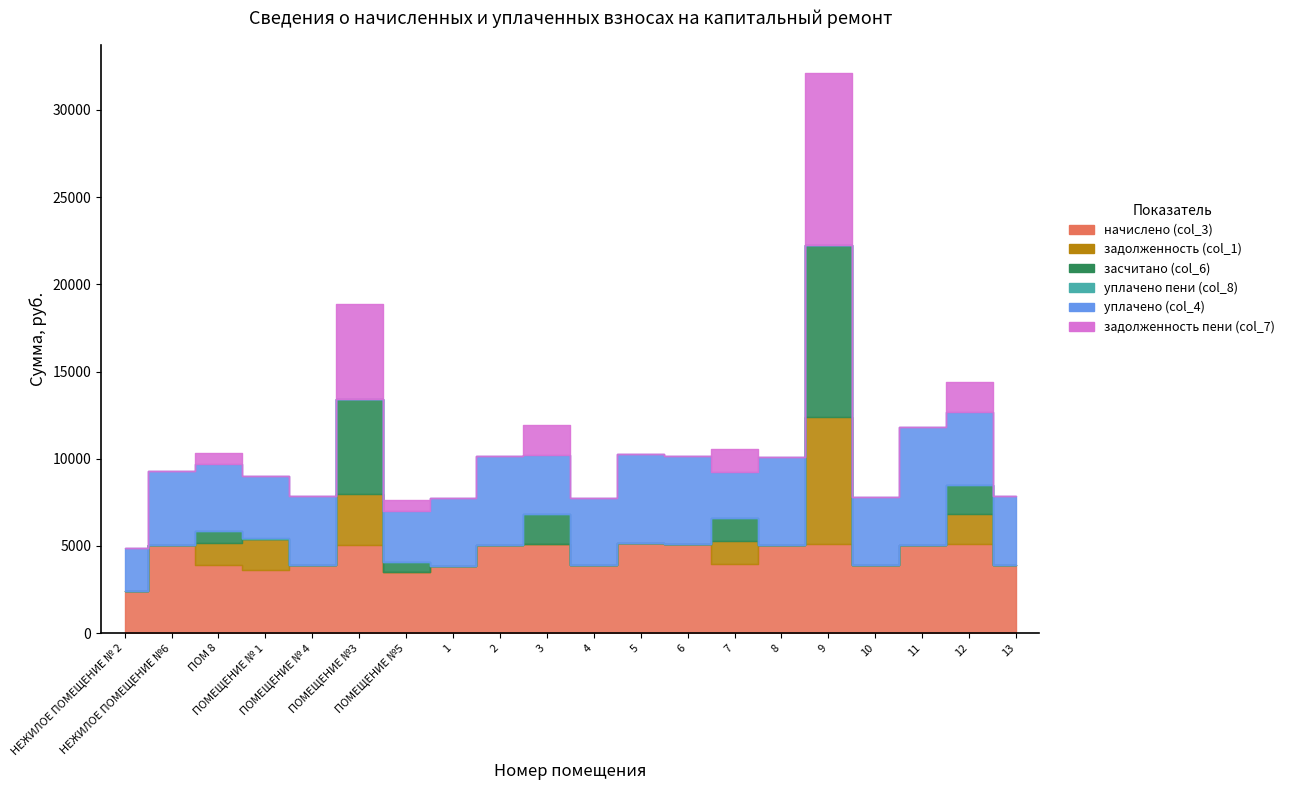

What is the label of the 5th point from the right?

9